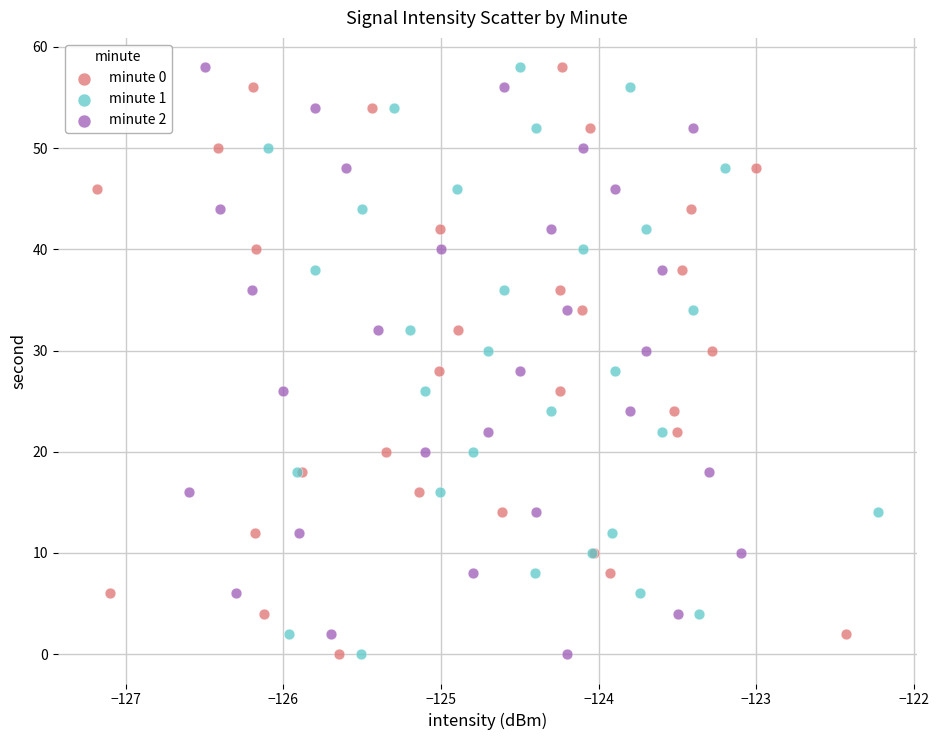

What are all the series names shown in the legend?

minute 0, minute 1, minute 2